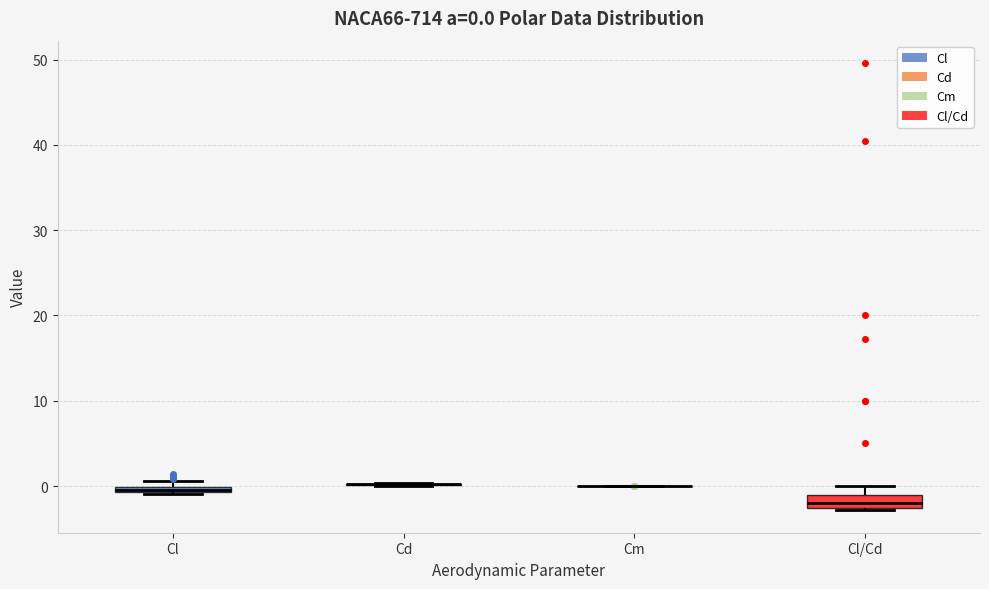

Comparing the boxes themselves (not the whiskers), which one is the tallest?

Cl/Cd